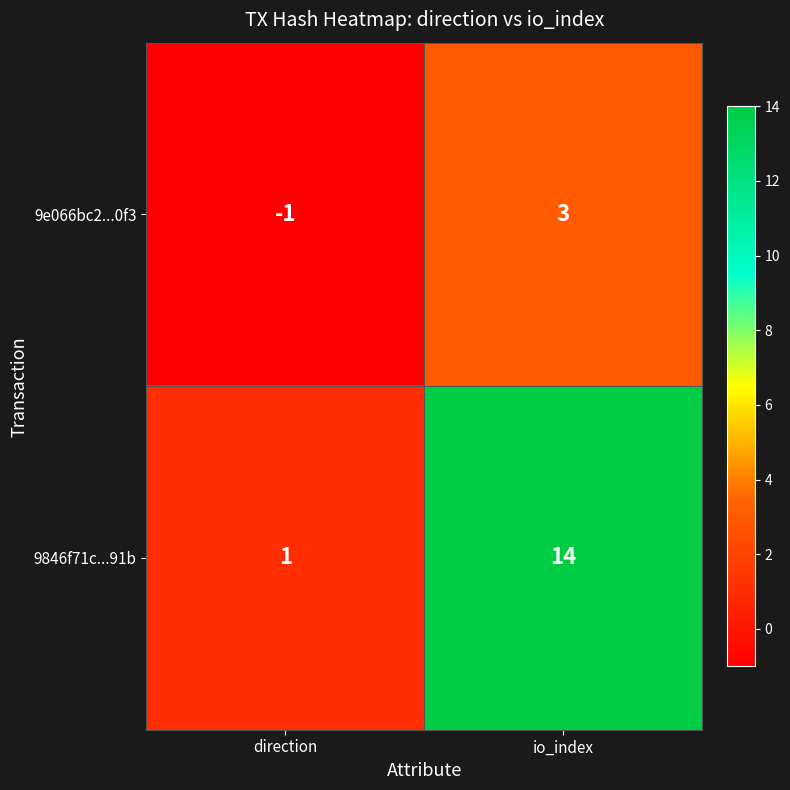

At which label does 9e066bc2...0f3 reach its minimum?

direction